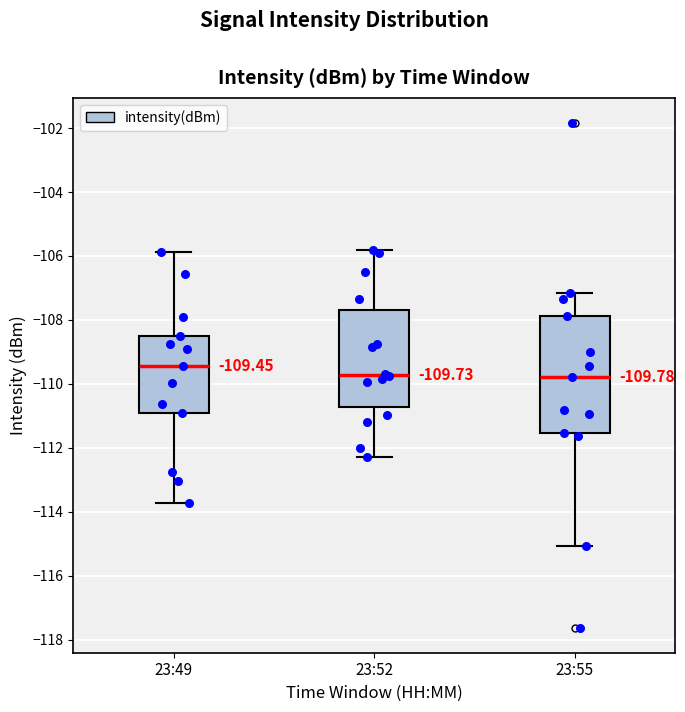

Which box is the tallest, from its lower edge to its upper edge?

23:55